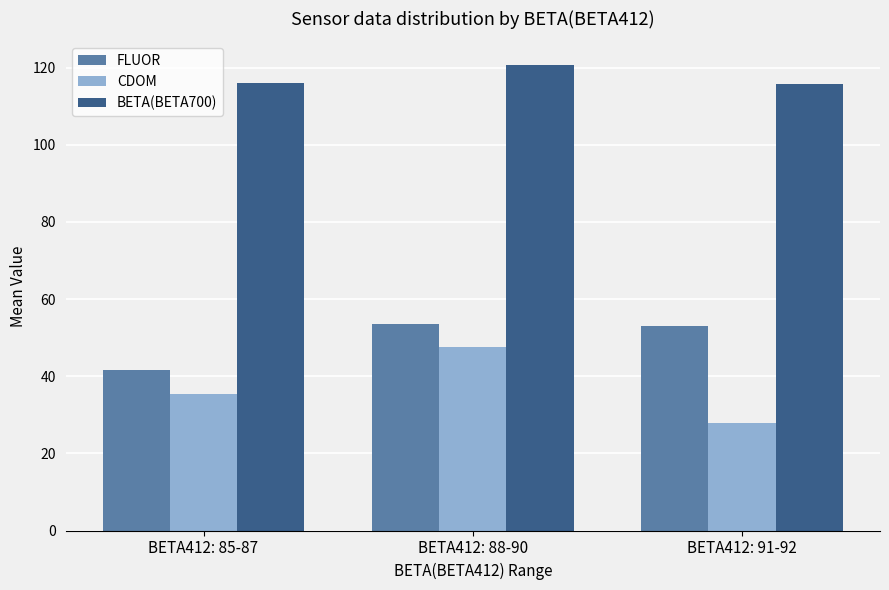

What are all the series names shown in the legend?

FLUOR, CDOM, BETA(BETA700)